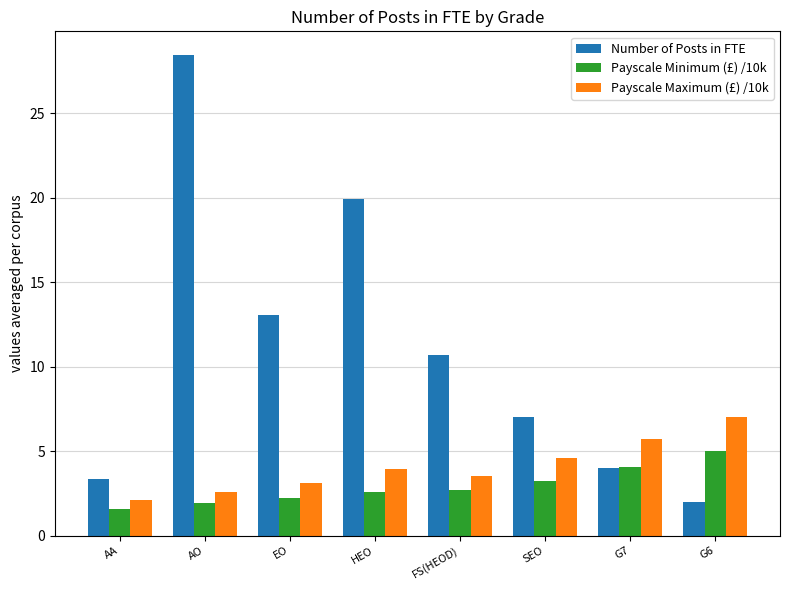

At which label does Payscale Maximum (£) /10k first exceed 3?

EO